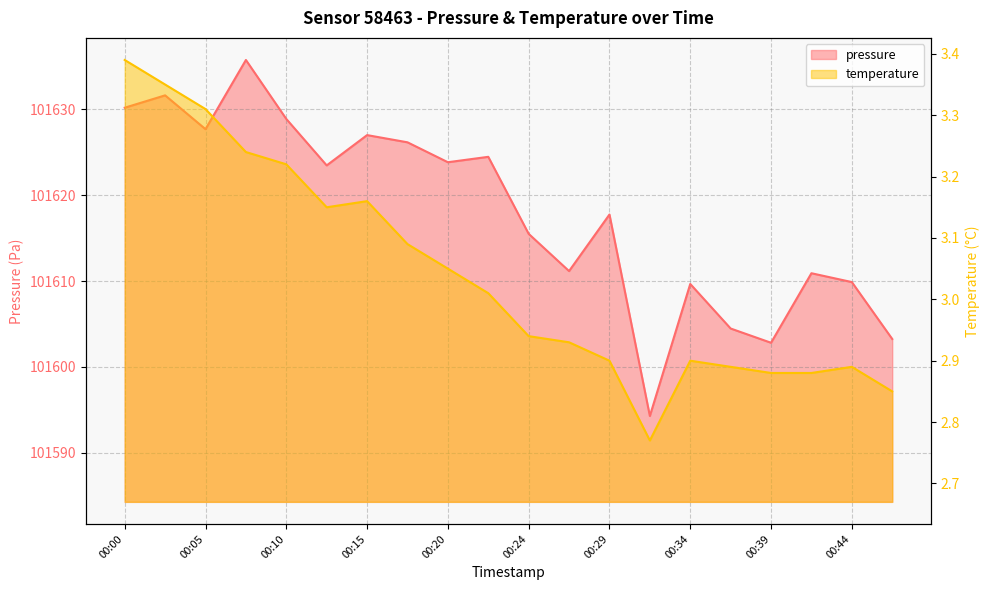

True or false: temperature and pressure cross at least once.

False